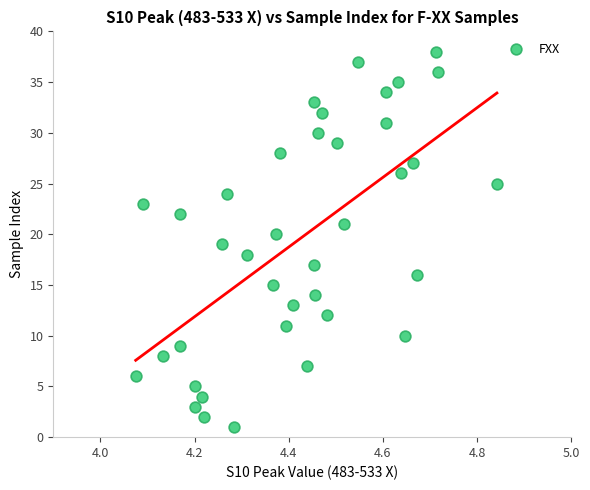

What is the range of Y values (max minus min)?

37